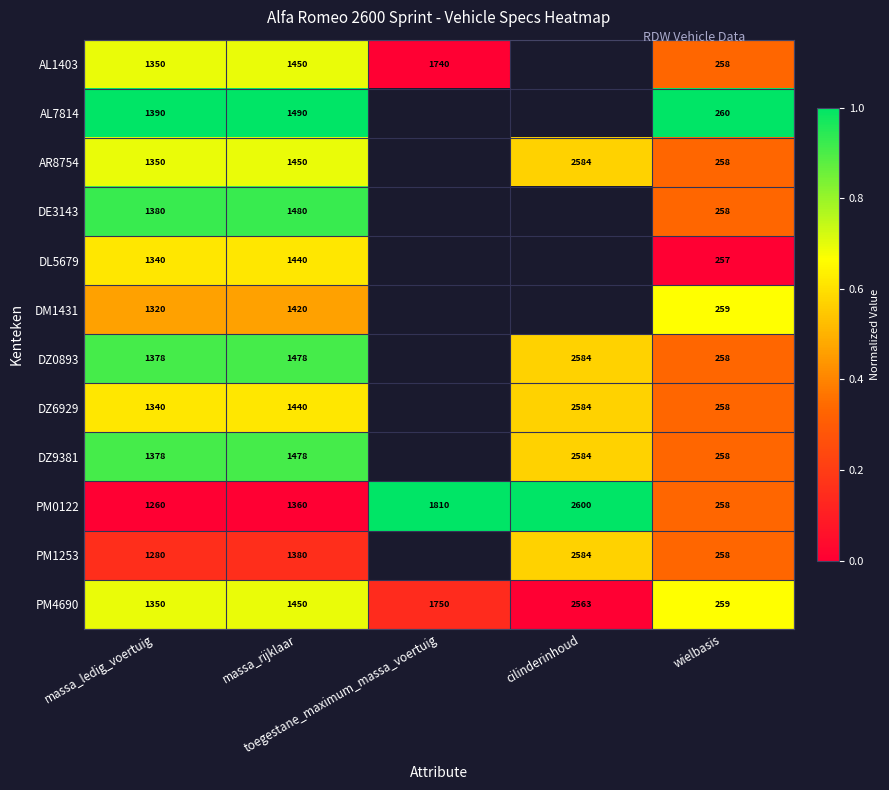

What value does the AR8754 series have at wielbasis?

0.3